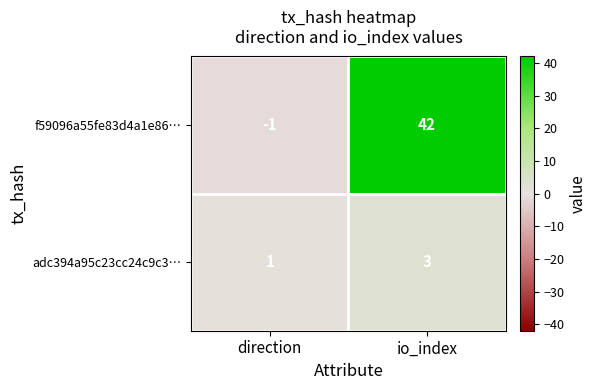

At which label is adc394a95c23cc24c9c3… closest to 2?

direction